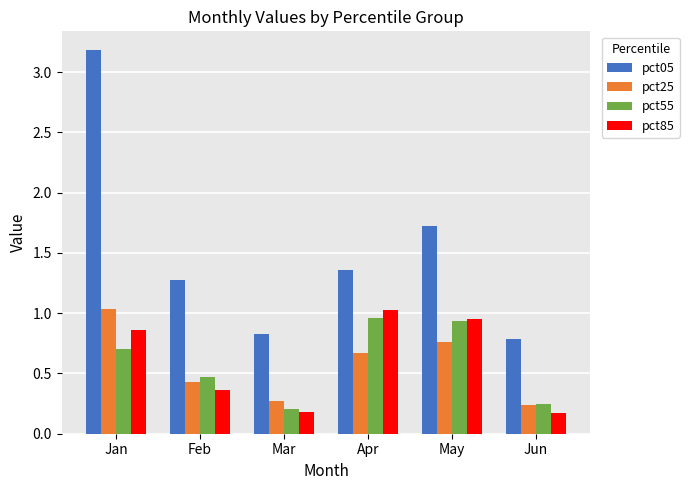

What is the difference between the pct85 values at Feb and Jan?

0.5